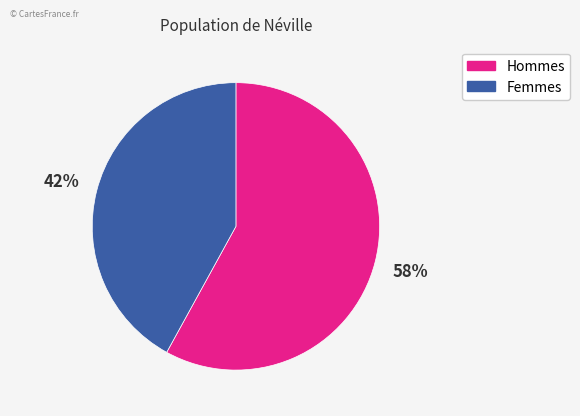

How many segments does this pie chart have?

2